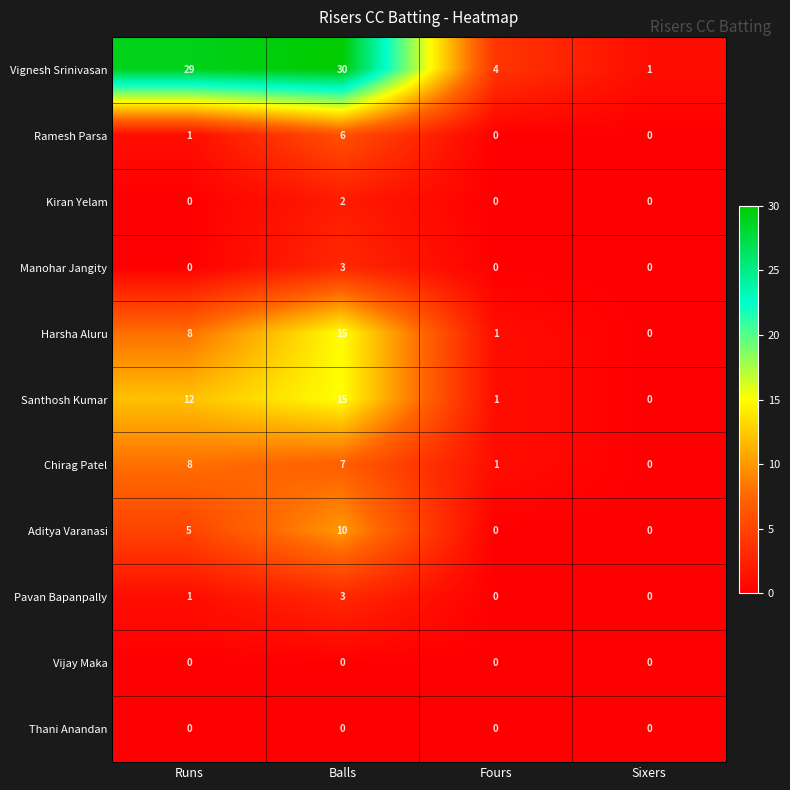

At which label does Ramesh Parsa reach its peak?

Balls